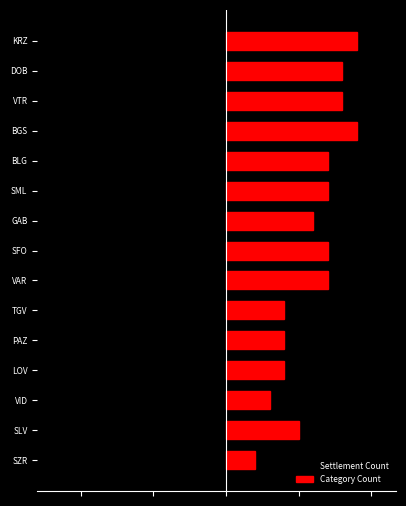

List the series in order of their overall mean, lowest first.

Settlement Count, Category Count